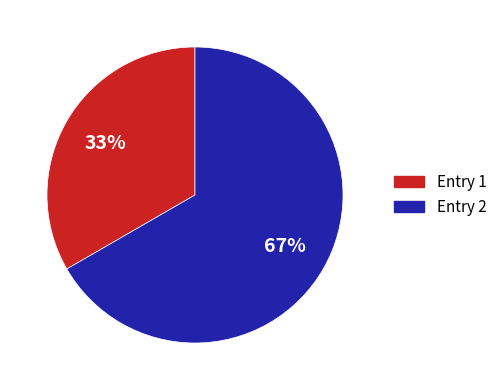

How many slices are in this pie chart?

2